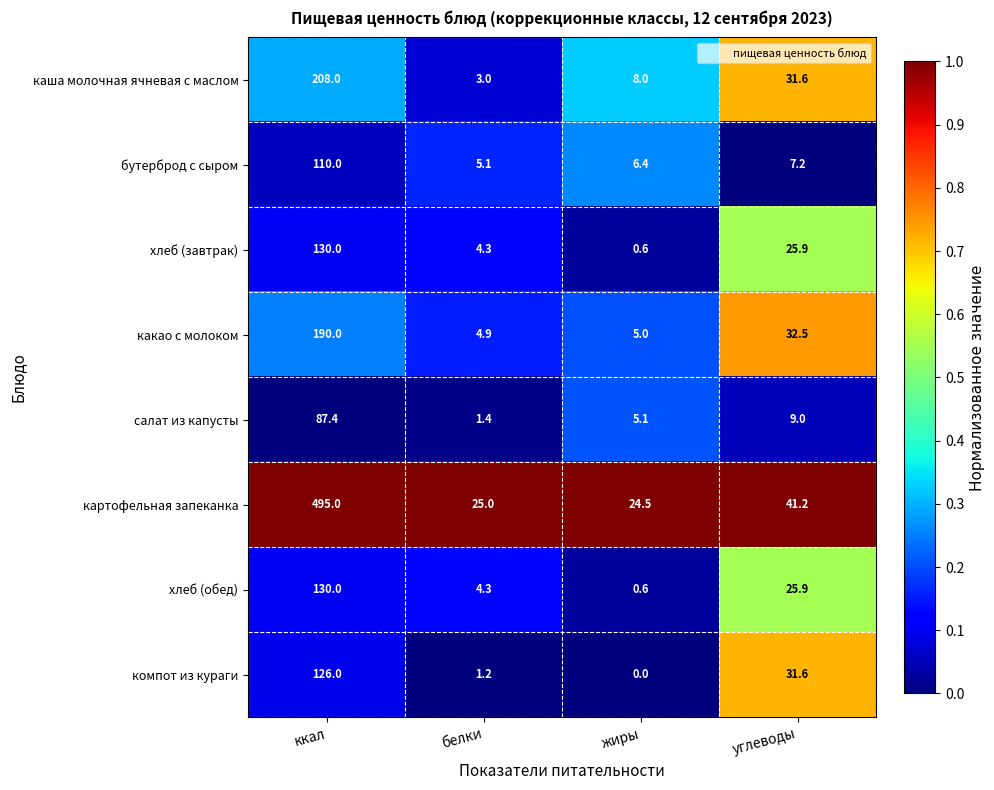

What is the maximum value shown in the chart?

495.0